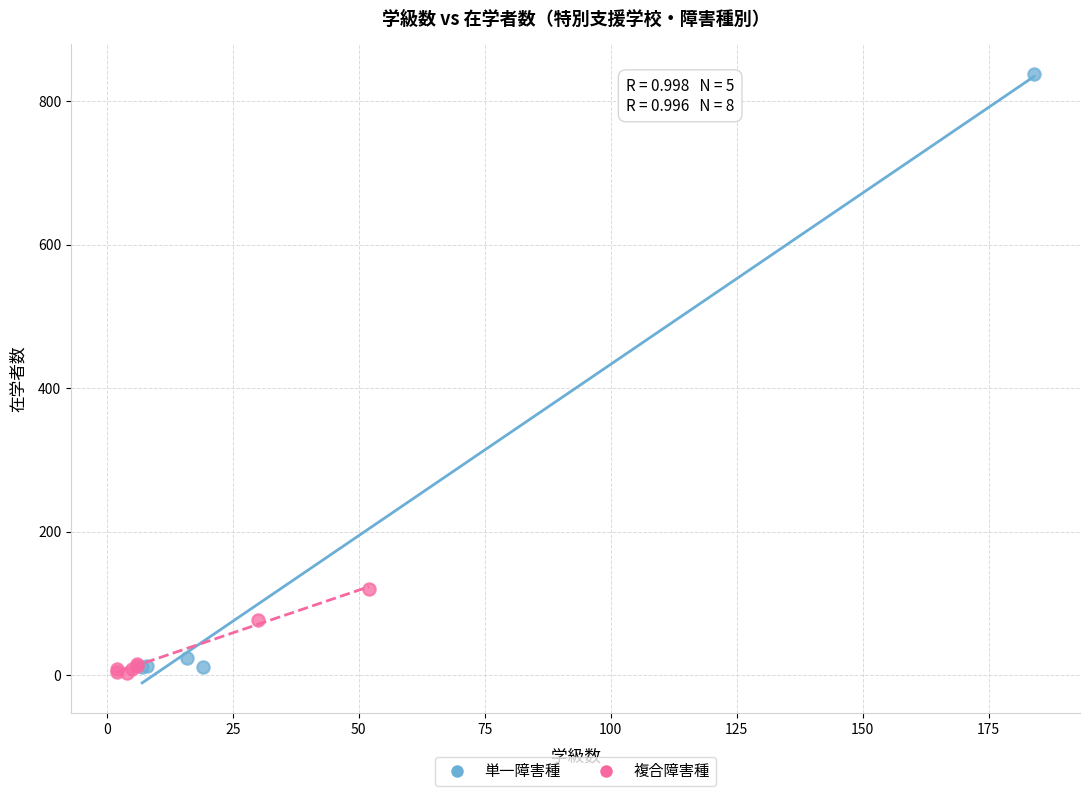

Which series has the widest spread of Y values?

単一障害種